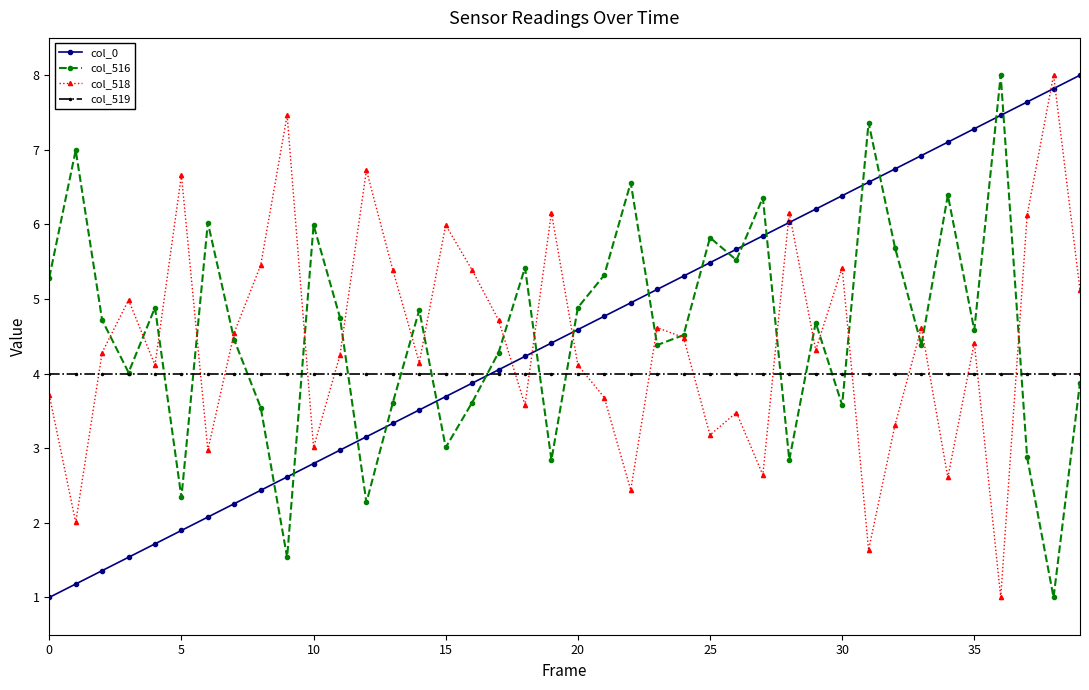

Which series has the largest total across all categories?

col_516